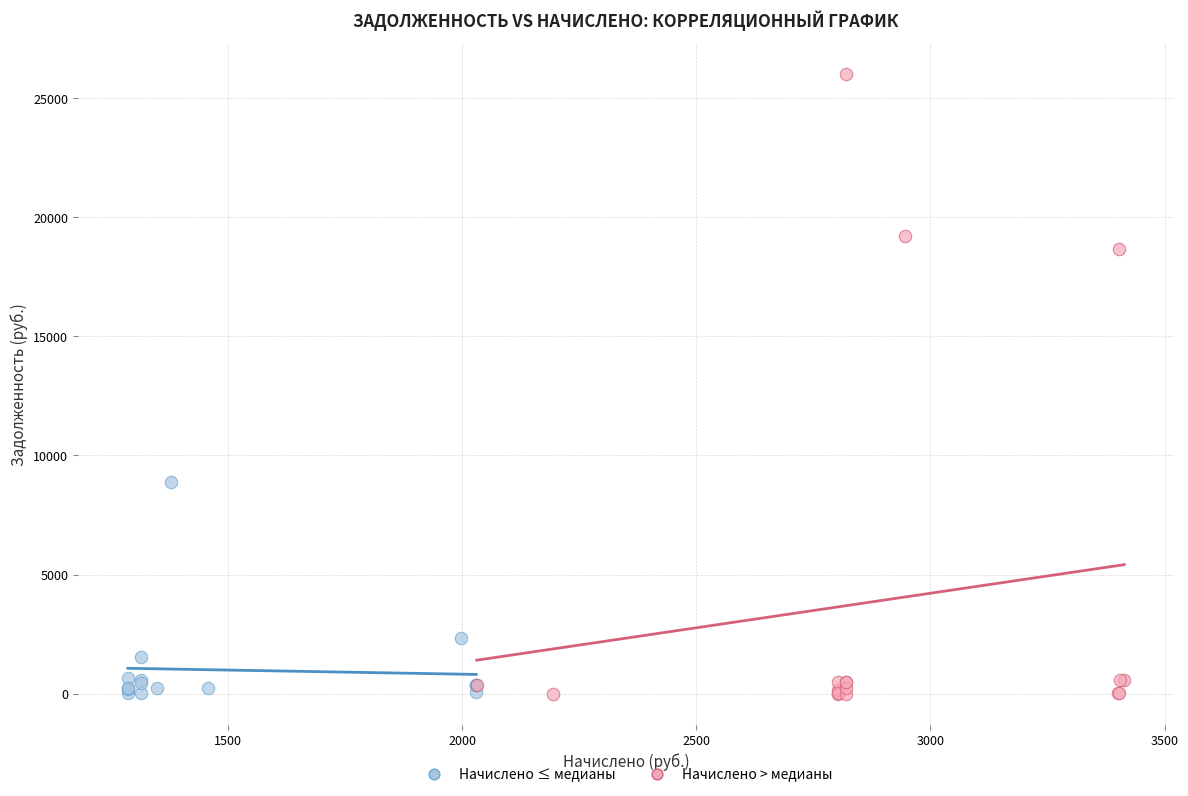

Which series contains the highest Y value?

Начислено > медианы